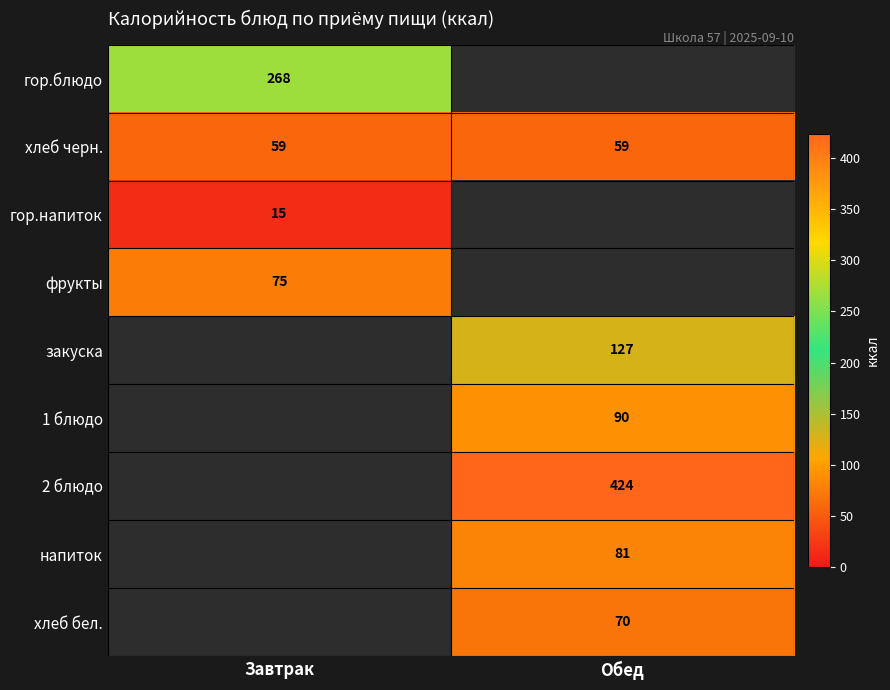

The хлеб черн. series shows 59.0 at Завтрак. True or false?

True